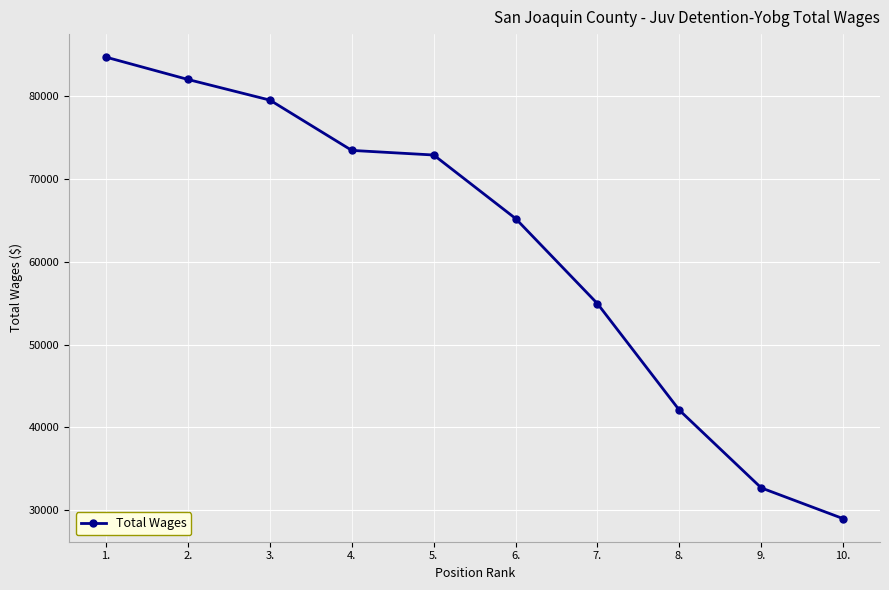

Reading right to left, list all the values displayed in this chart.

28981.8	32697.5	42086.4	54956.4	65242.7	72918.1	73474.4	79551.1	82042.1	84738.0